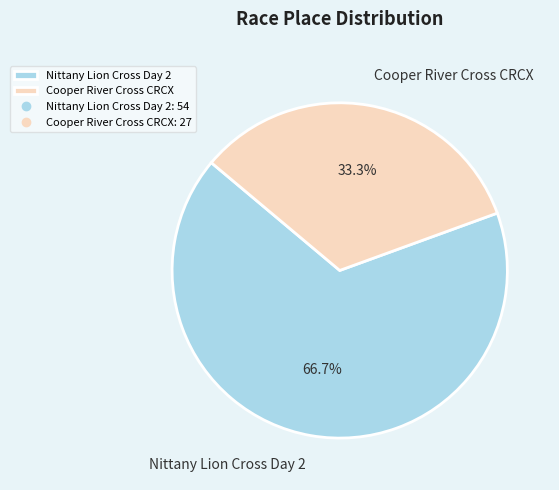

Does Nittany Lion Cross Day 2 account for over 50% of the chart?

Yes